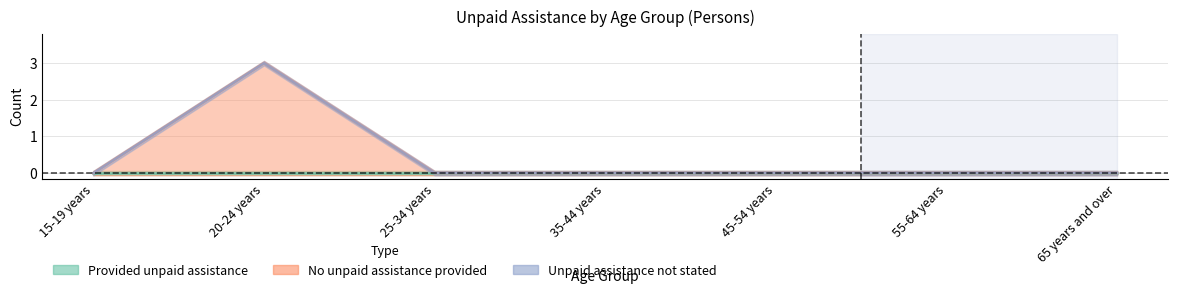

Reading left to right, extract all data points from this chart.

Provided unpaid assistance: 0	0	0	0	0	0	0
No unpaid assistance provided: 0	3	0	0	0	0	0
Unpaid assistance not stated: 0	0	0	0	0	0	0